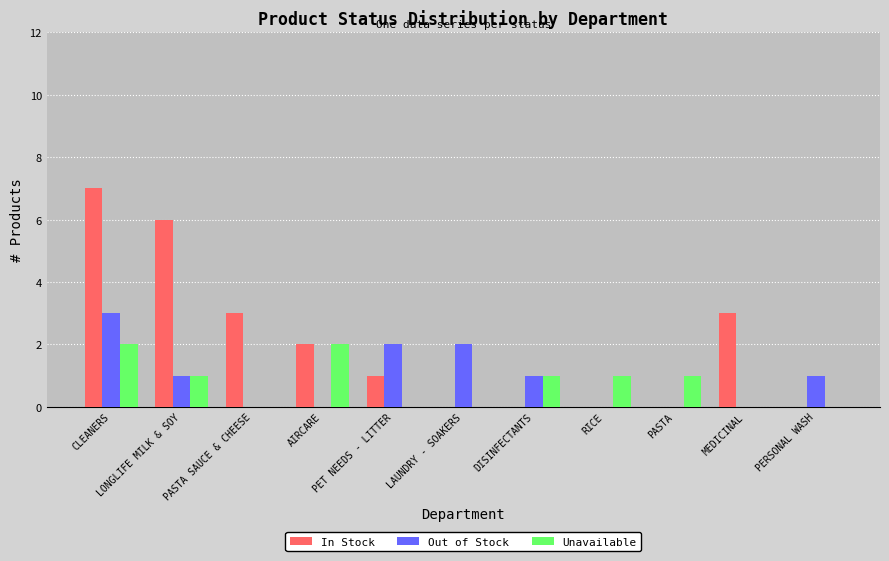

What is the sum of the In Stock values at PERSONAL WASH and MEDICINAL?

3